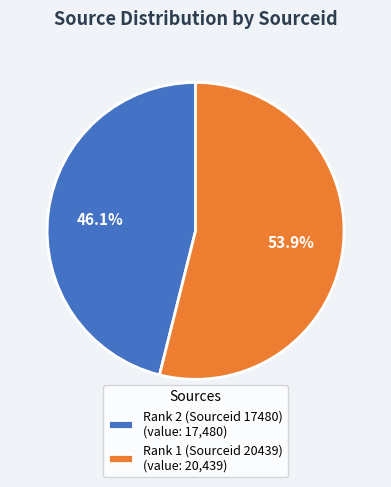

Is the sum of Rank 1 (Sourceid 20439) and Rank 2 (Sourceid 17480) greater than half?

Yes